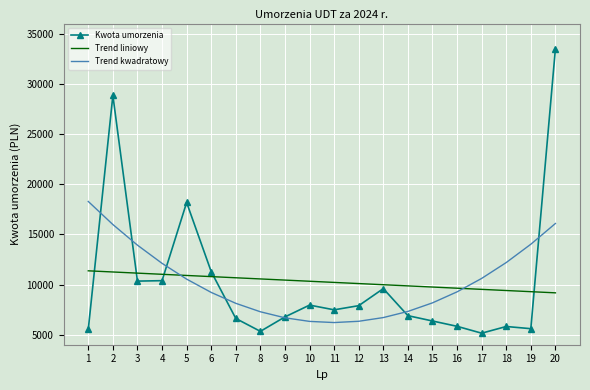

At how many categories does at least one series exceed 29935?

1